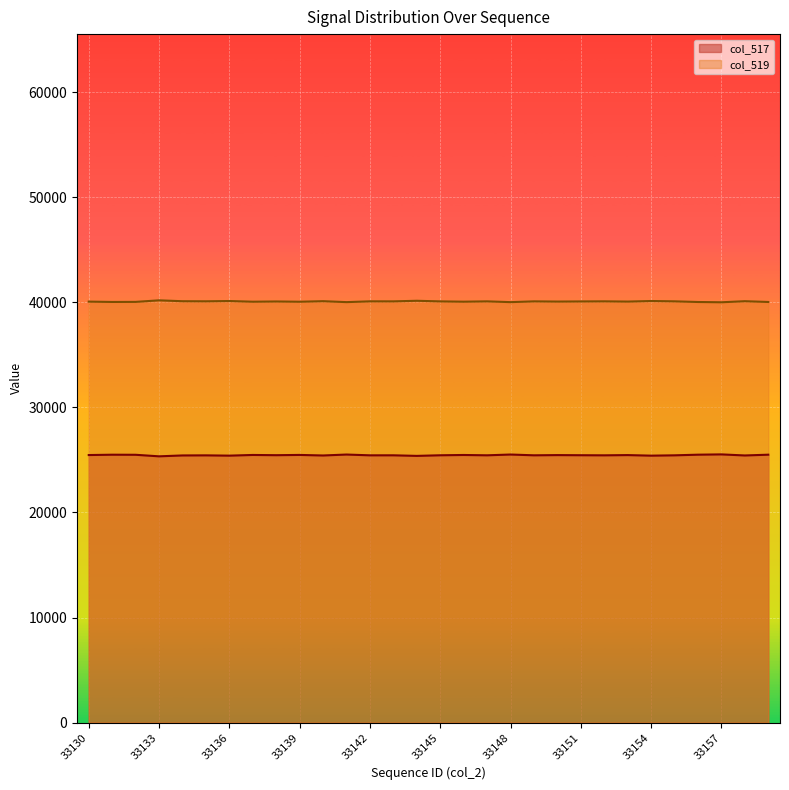

The col_519 series shows 65110 at 33155. True or false?

False